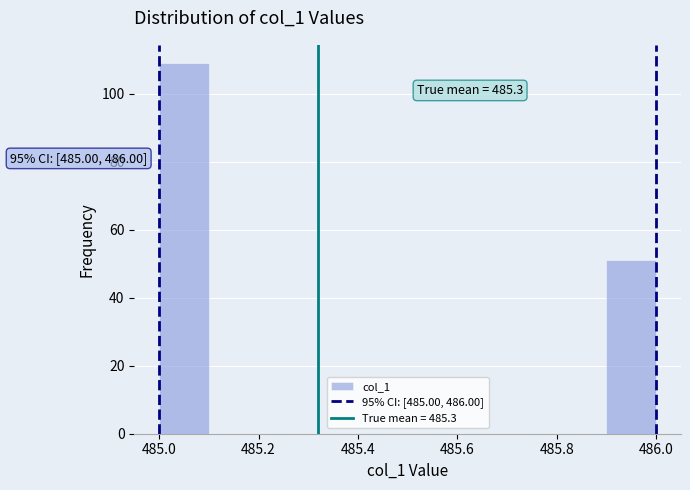

Which range on the x-axis has the tallest bar?

485.0 to 485.1